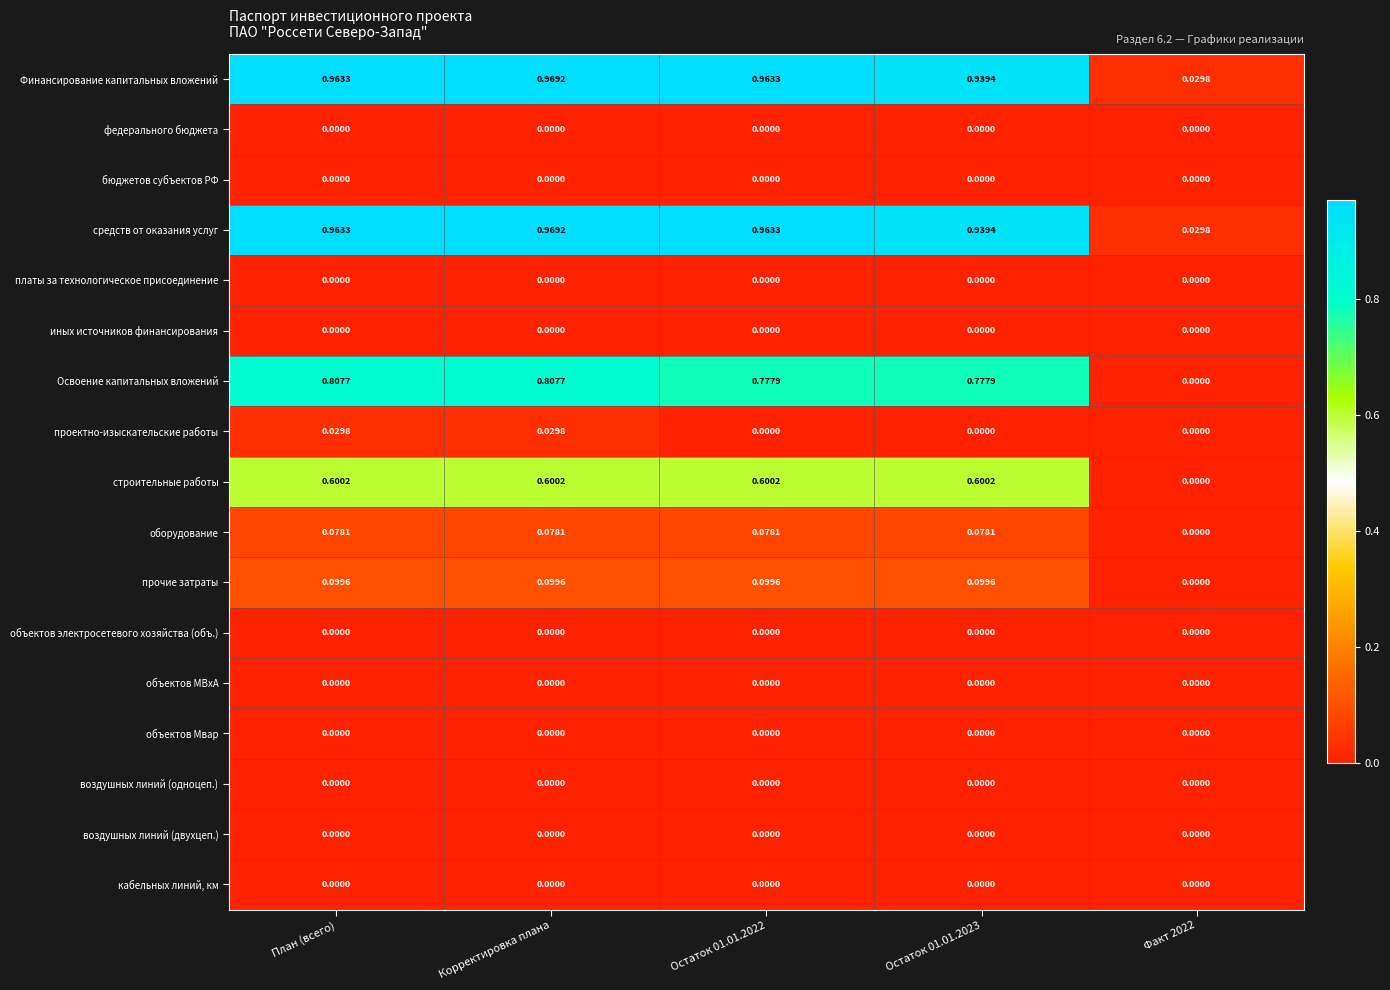

At which category does the chart reach its peak across all series?

Корректировка плана